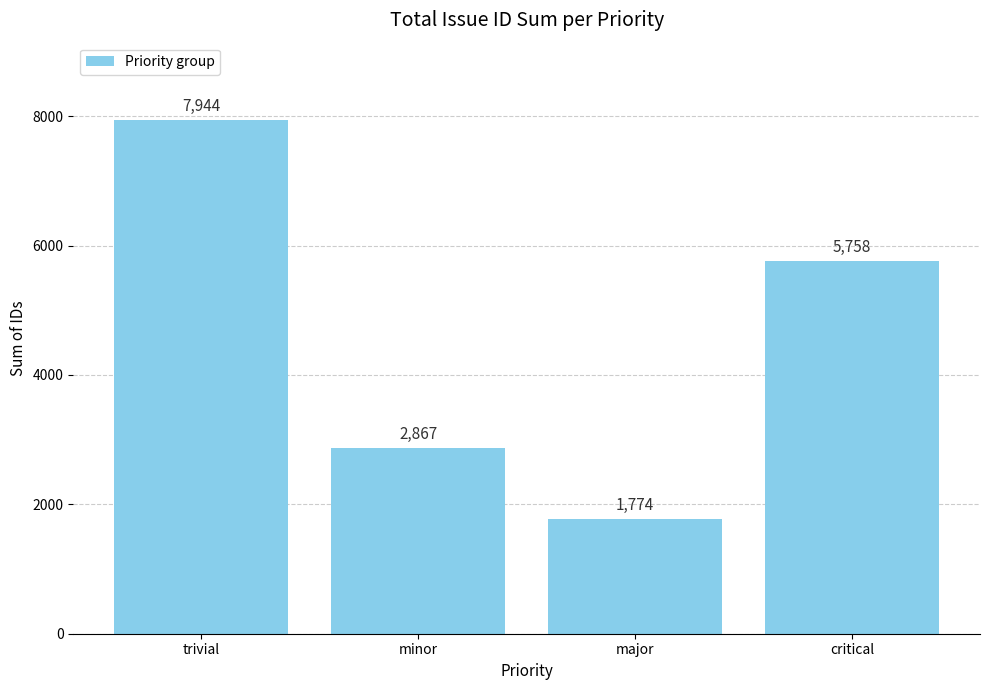

Rank the categories by value from highest to lowest.

trivial, critical, minor, major